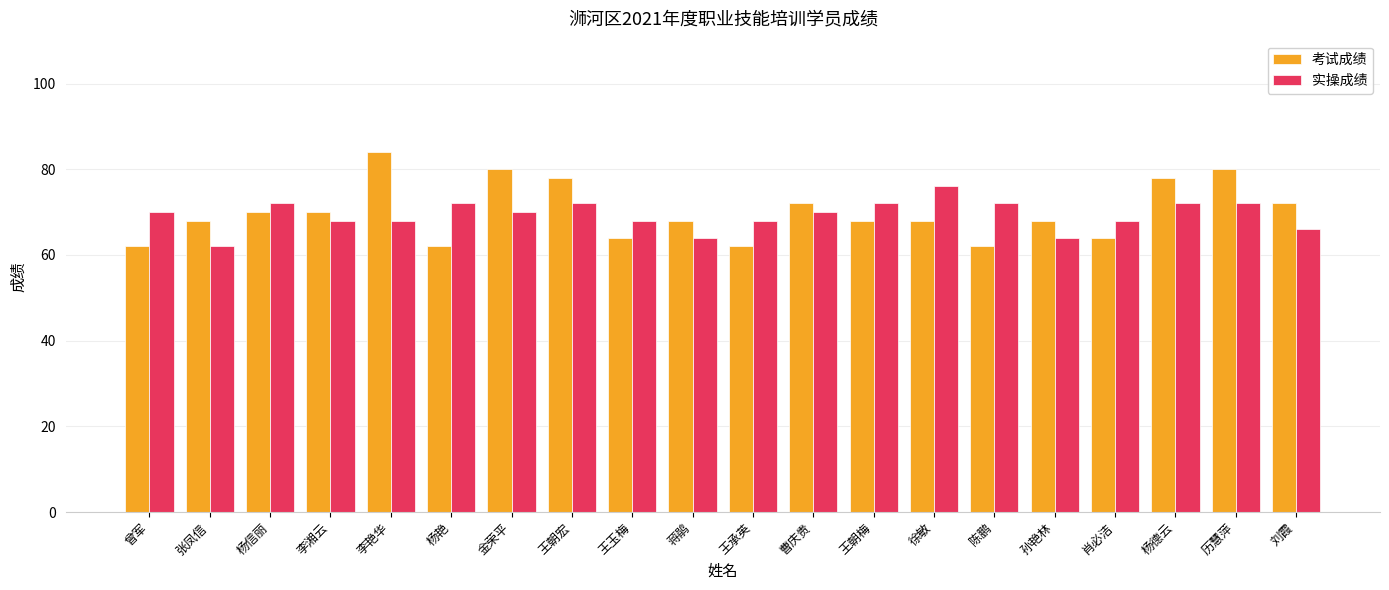

Is it true that 考试成绩 equals 62 at 曾军?

True